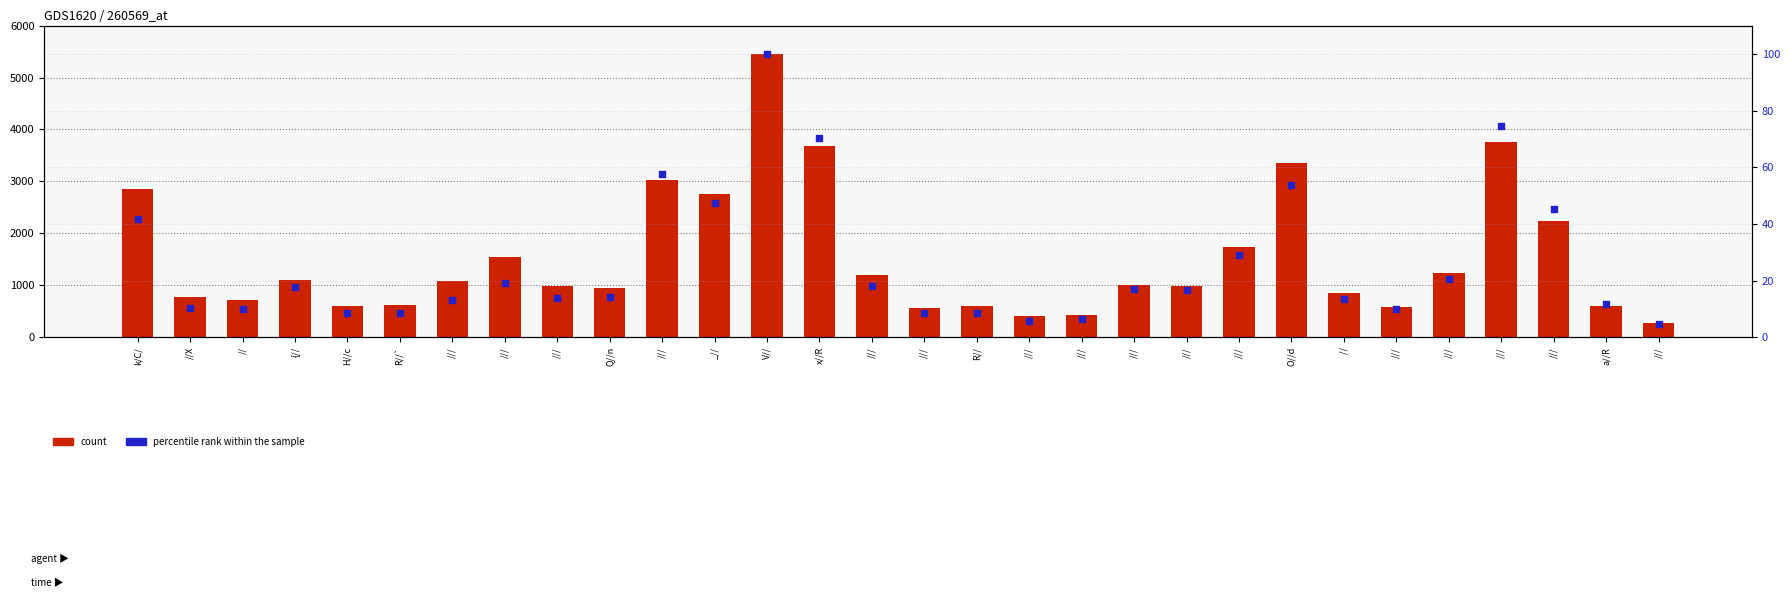

Is the value of count at /// greater than the value of percentile rank within the sample at R//`?

Yes